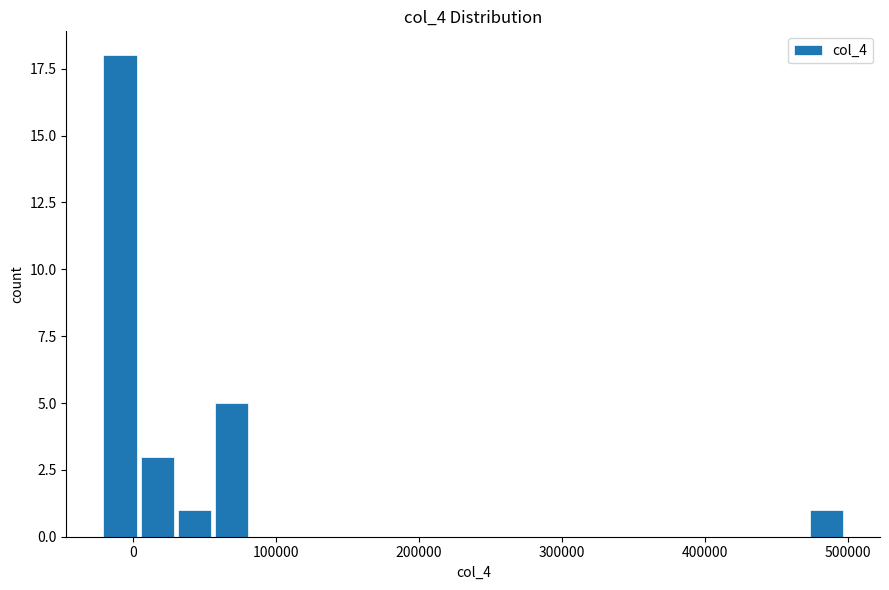

Around what value on the x-axis is the tallest bar? Give the approximate position of its centre, as read against the axis.

-10000